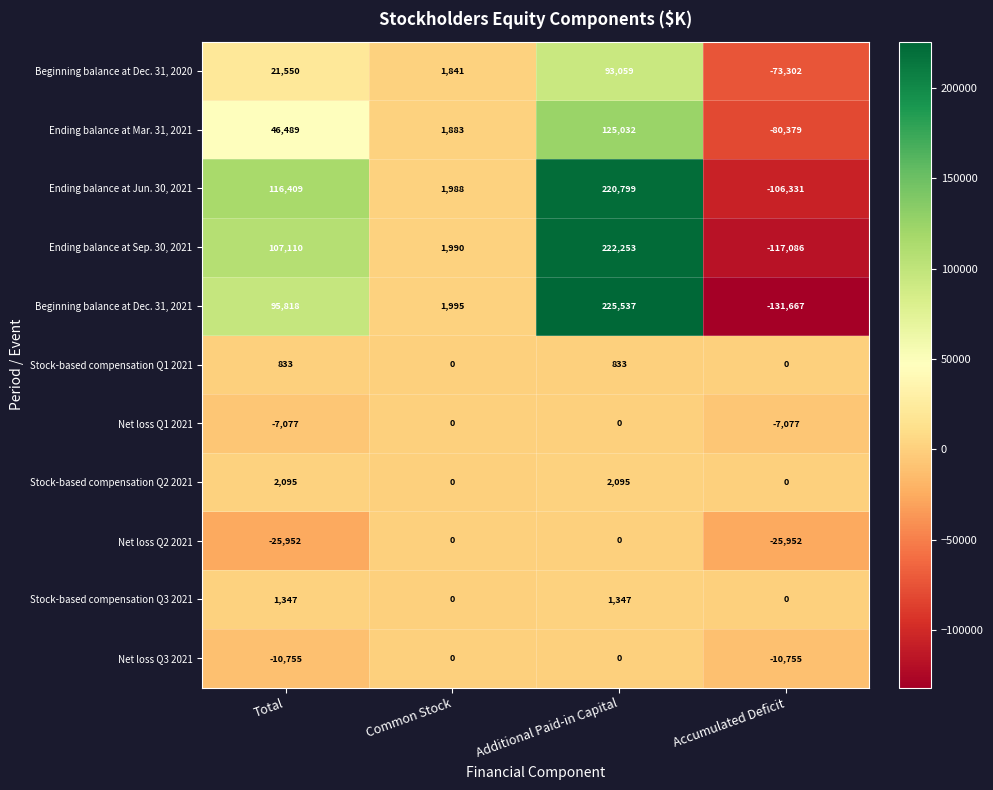

What is the total value across all series at Common Stock?

9697